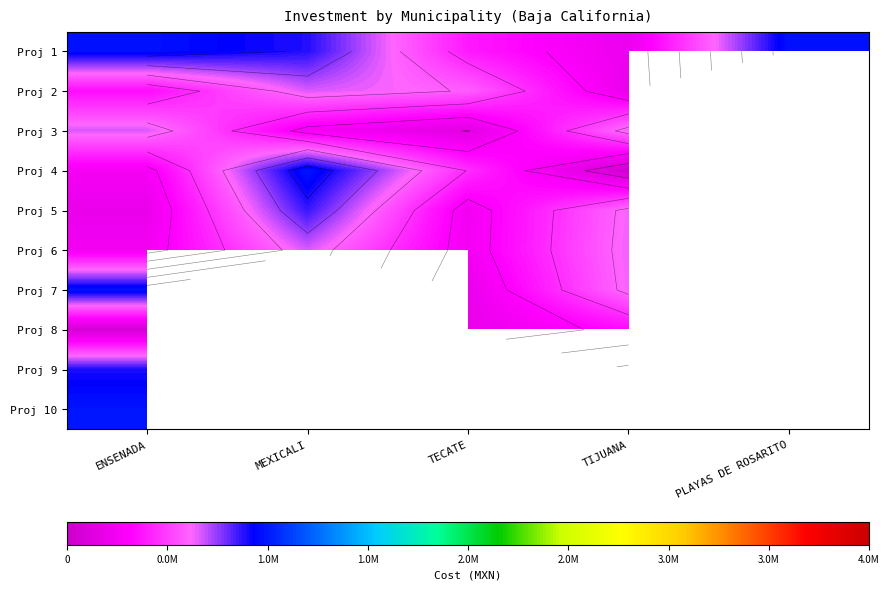

At which category is the sum across all series the highest?

ENSENADA